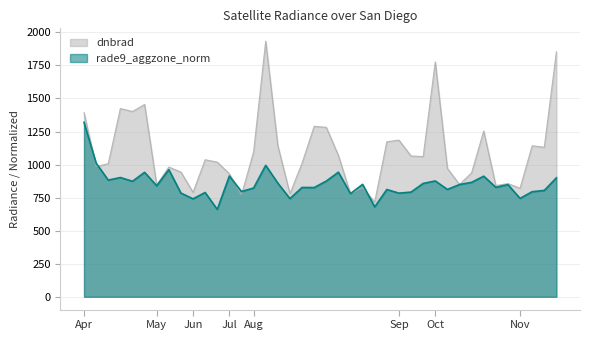

At which category is the sum across all series the highest?

2012-08-13